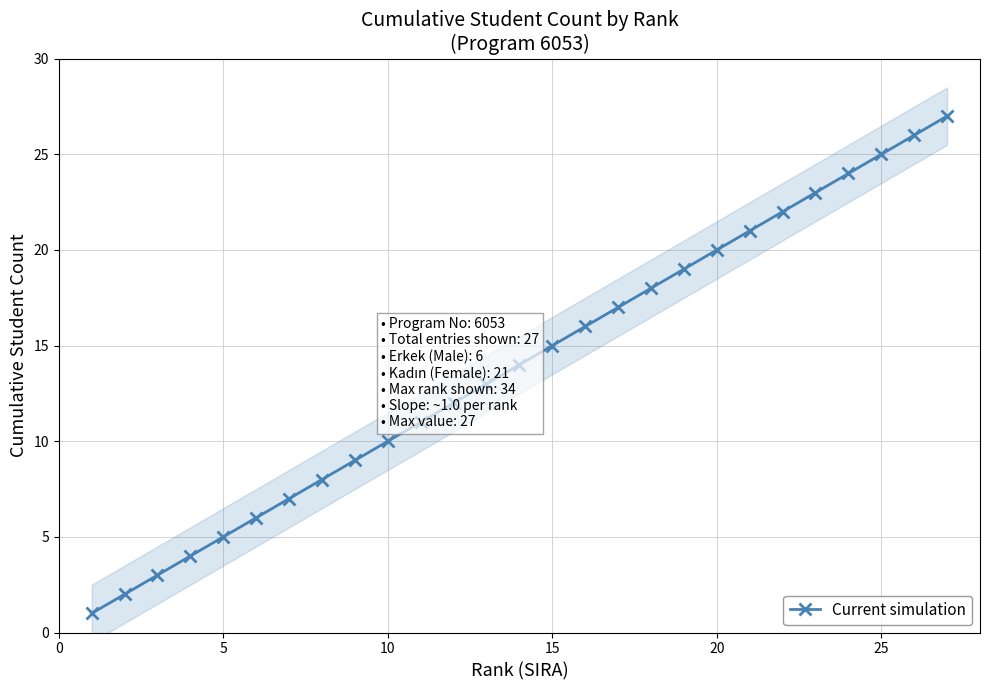

True or false: Current simulation has more than 0 points higher than both neighbors.

False